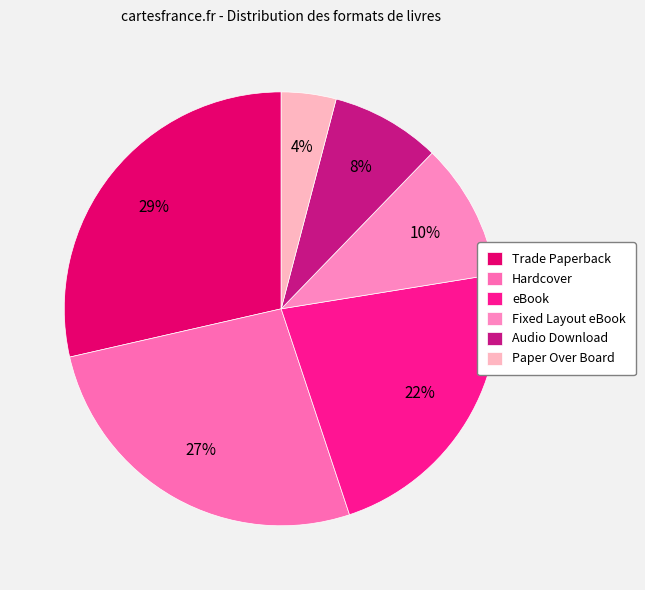

Is there a majority slice in this chart?

No